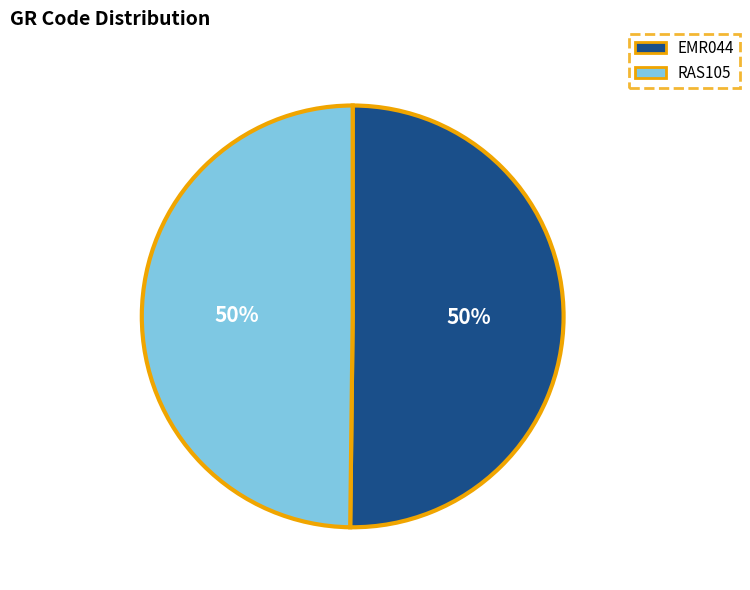

Is it true that RAS105 is 50% of the pie?

True